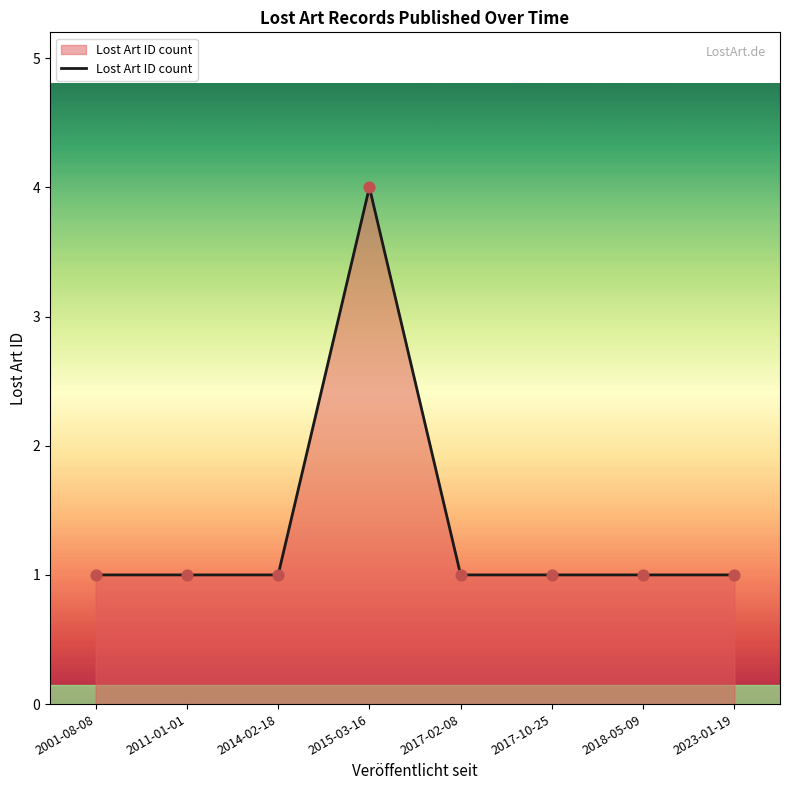

Approximately how many times larger is the value at 2014-02-18 compared to 2011-01-01?

1.0